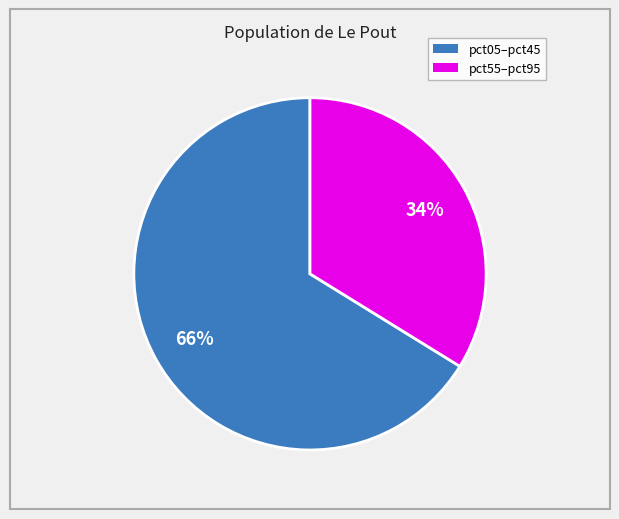

Which category has the smallest portion of the pie?

pct55–pct95